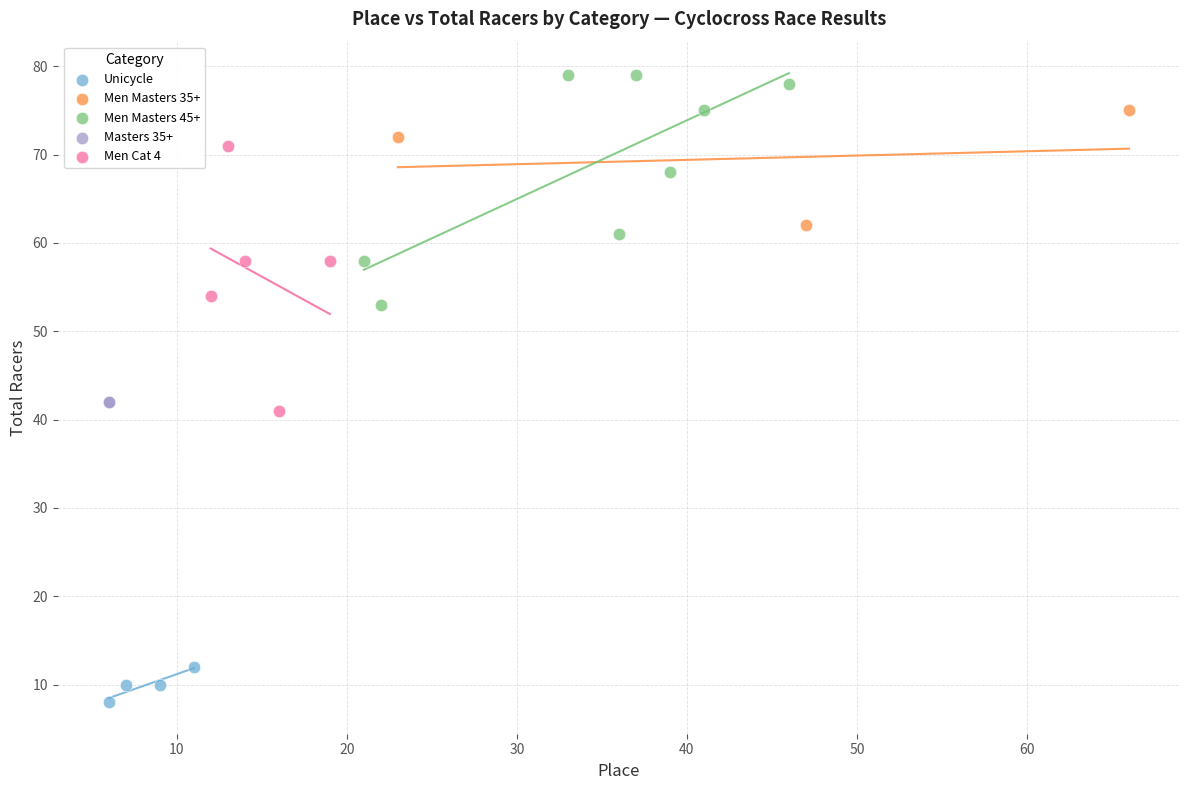

What are all the series names shown in the legend?

Unicycle, Men Masters 35+, Men Masters 45+, Masters 35+, Men Cat 4